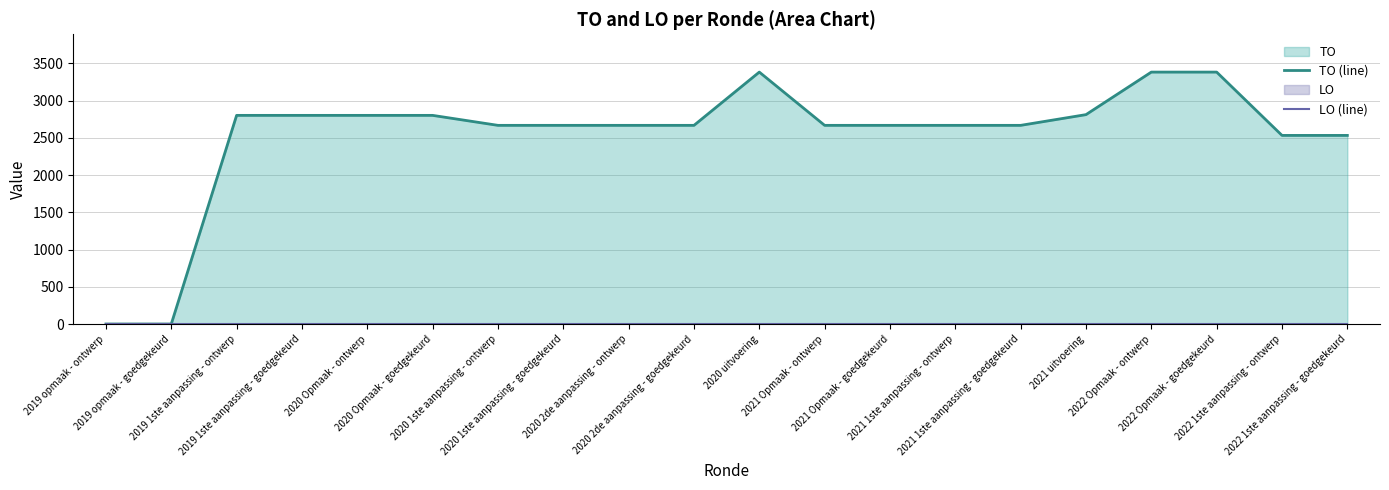

True or false: LO (line) and TO (line) intersect in this chart.

False